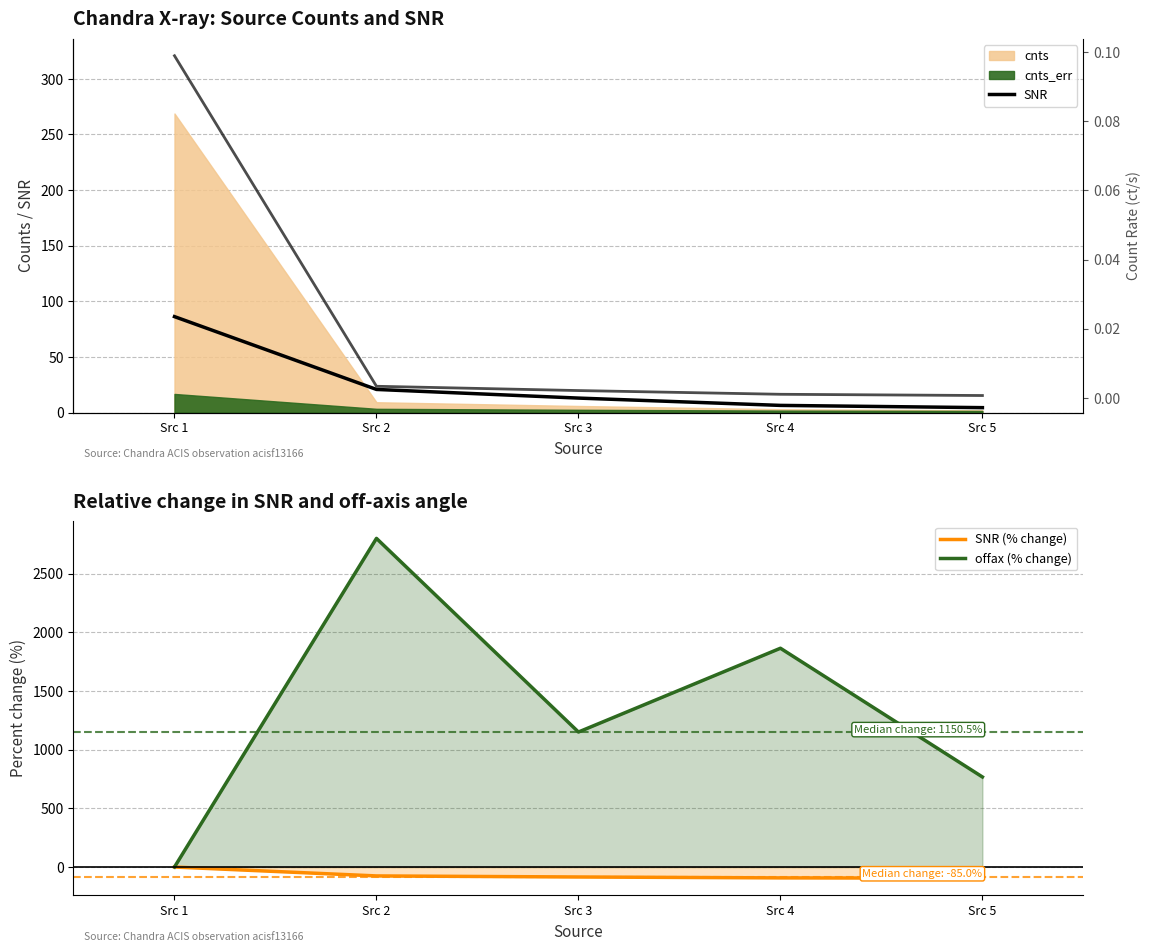

How many interior local peaks does the offax (% change) series have?

2